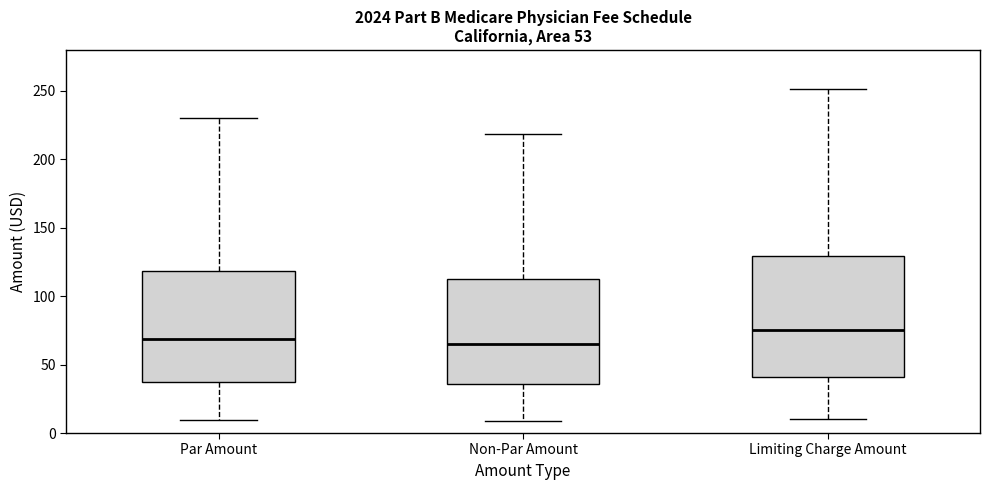

Reading left to right, transcribe this box plot: for each box, give where its median line is, the range the box spans, and where its two whiskers end, as read against the y-axis. The values are not printed on the chart, so give them approximately, as read against the axis.

Par Amount: median 70, box 35 to 120, whiskers 10 to 230
Non-Par Amount: median 65, box 35 to 115, whiskers 10 to 220
Limiting Charge Amount: median 75, box 40 to 130, whiskers 10 to 250